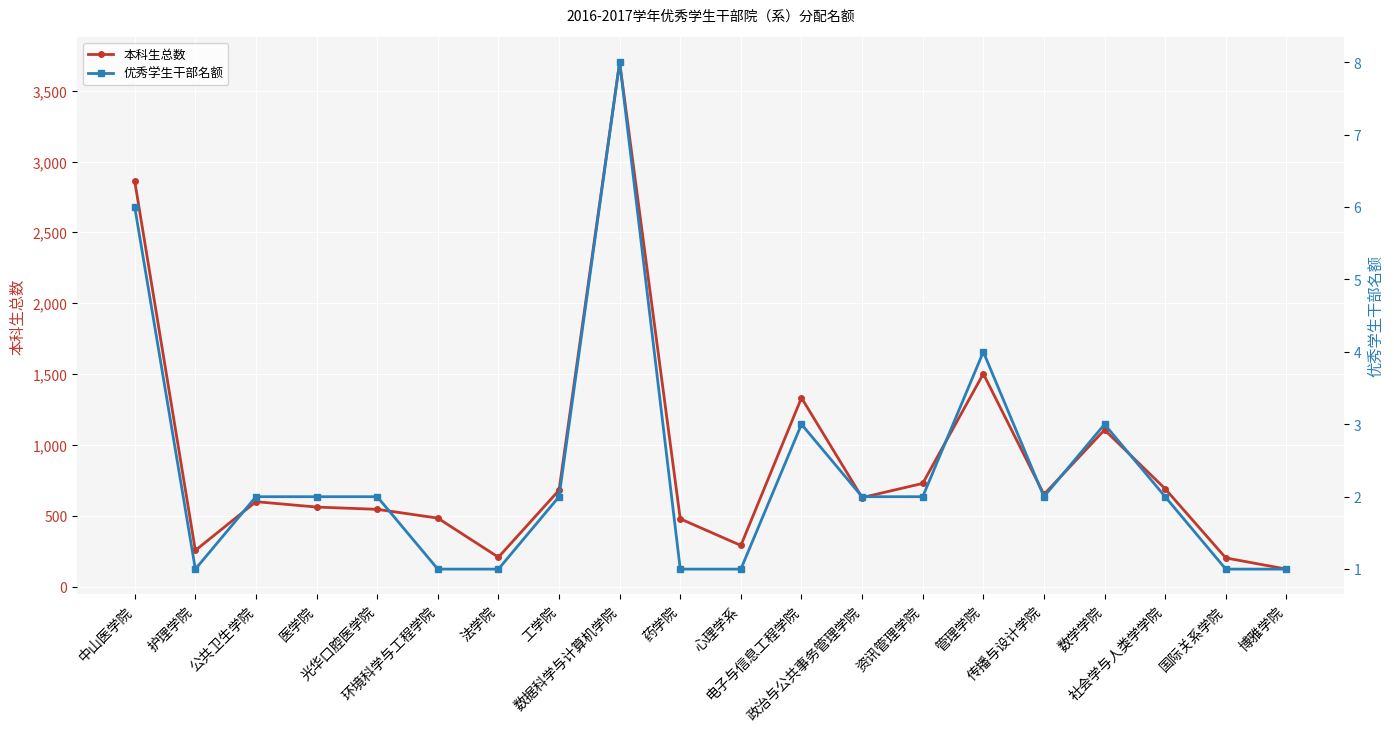

What is the average value of the 本科生总数 series?

881